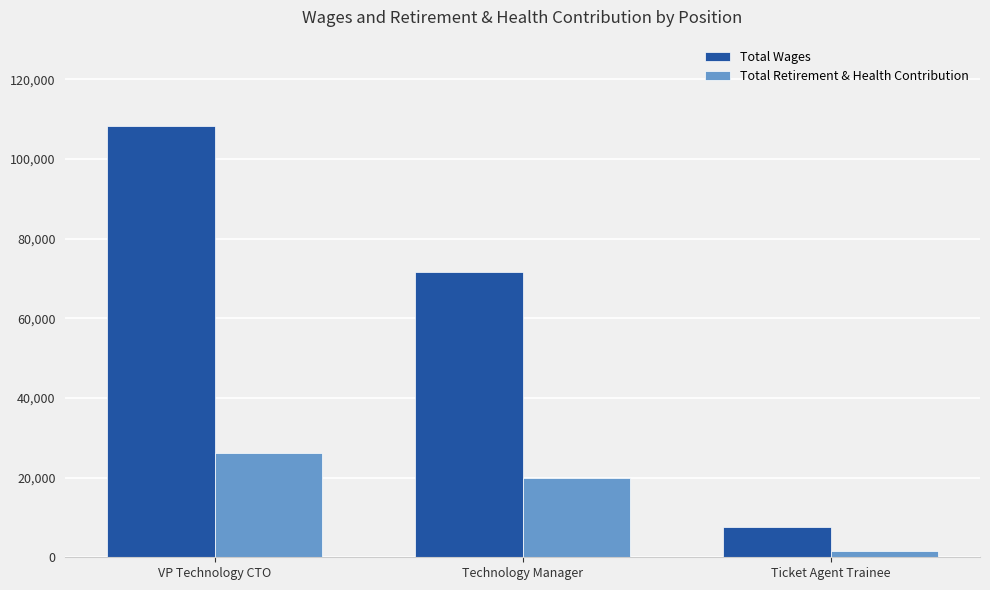

Where does the Total Wages series first go above 71697?

VP Technology CTO